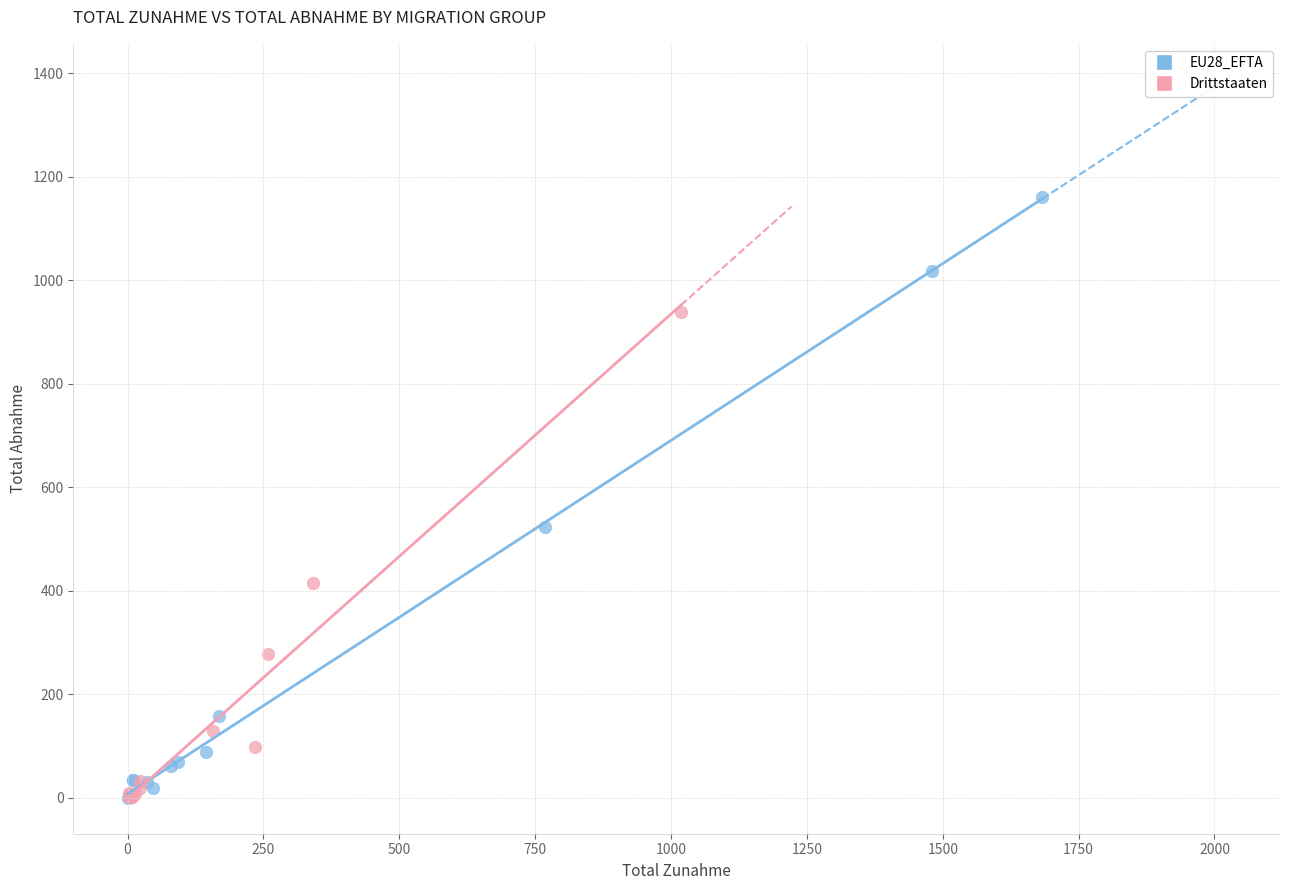

Which series reaches the maximum Y coordinate?

EU28_EFTA